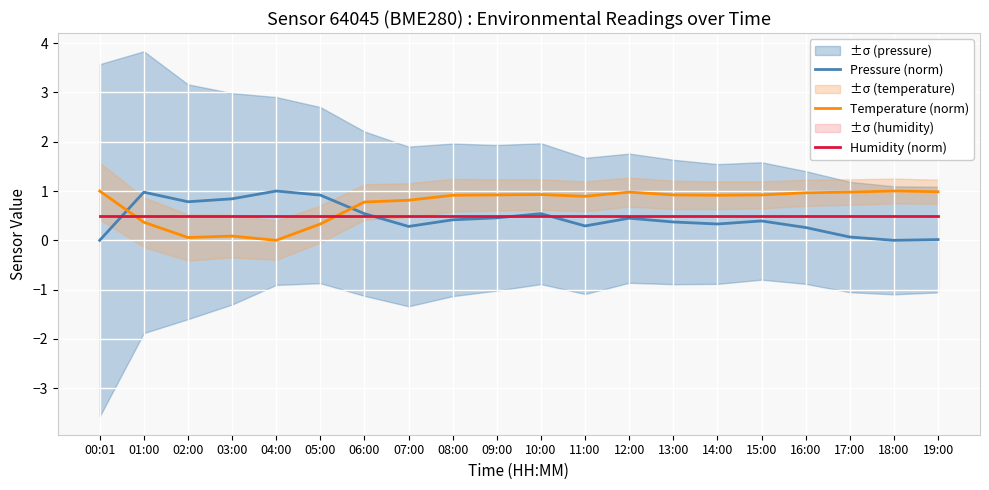

At which category is the sum across all series the highest?

10:00